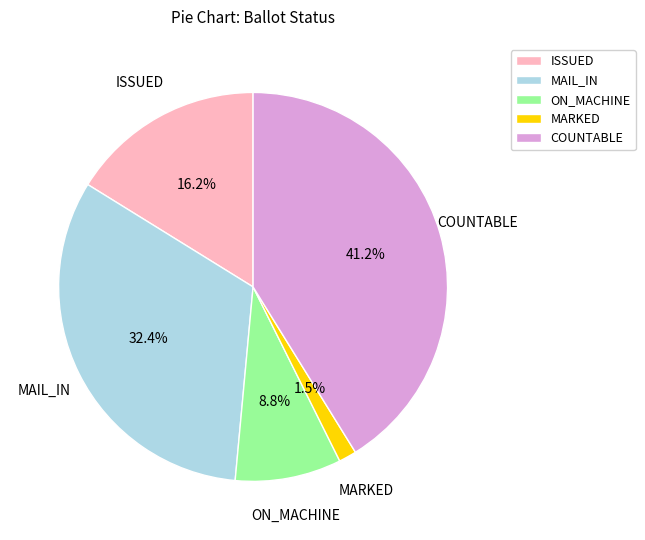

How much of the chart is everything except ISSUED?

83.8%